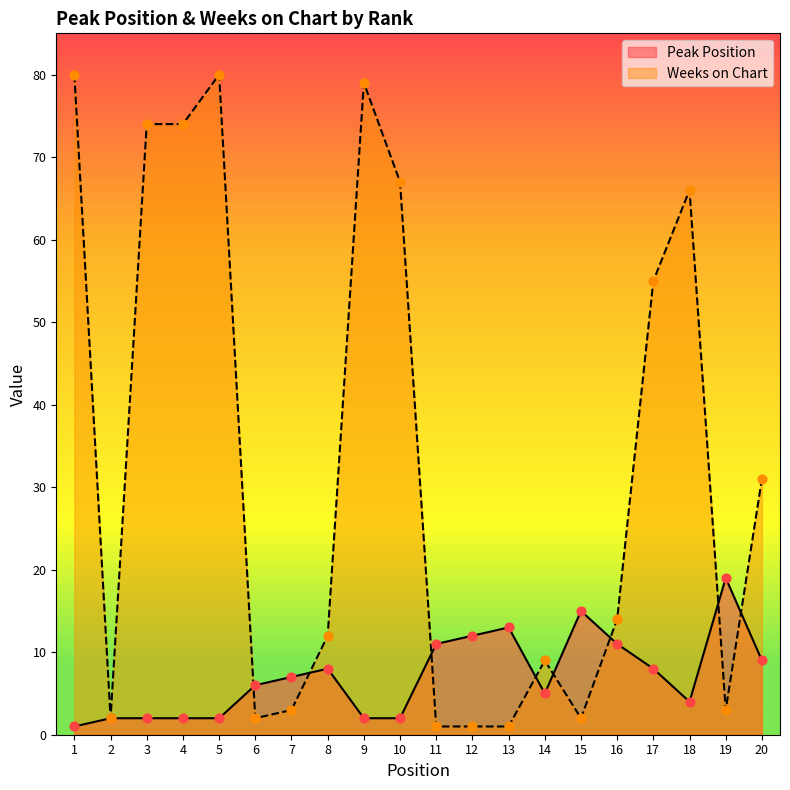

Which series contains the highest Y value?

Weeks on Chart